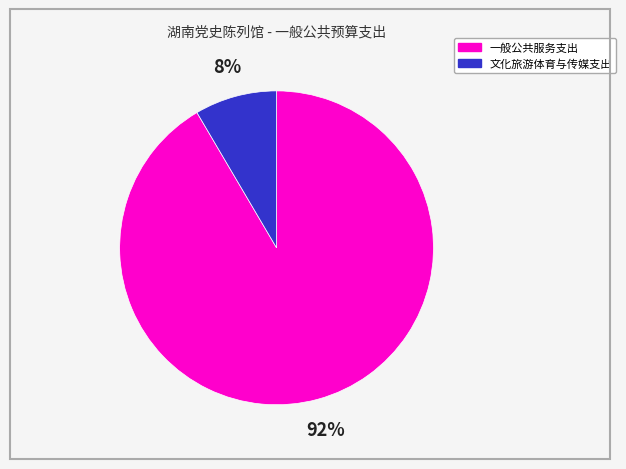

Do 一般公共服务支出 and 文化旅游体育与传媒支出 together represent more than half of the pie?

Yes